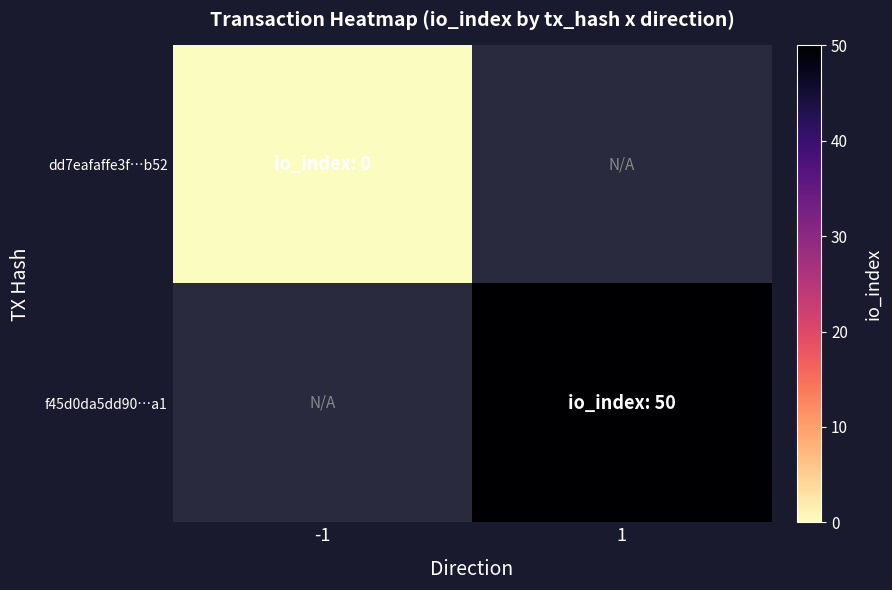

Which category has the lowest value across all series?

-1